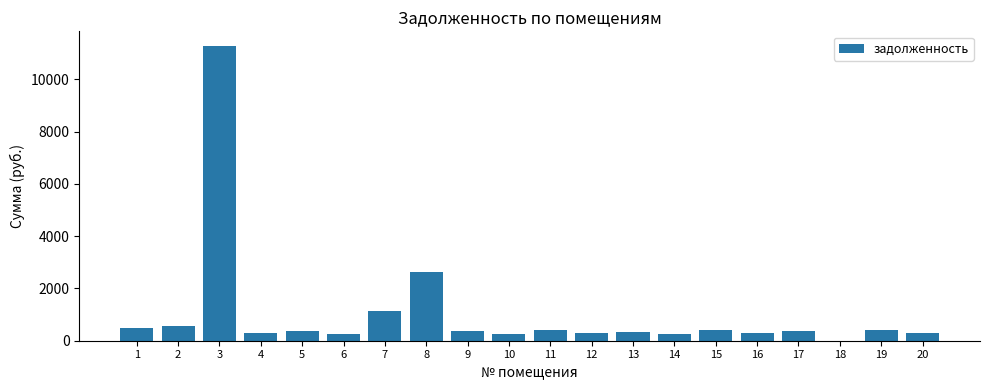

Are the bars horizontal?

No